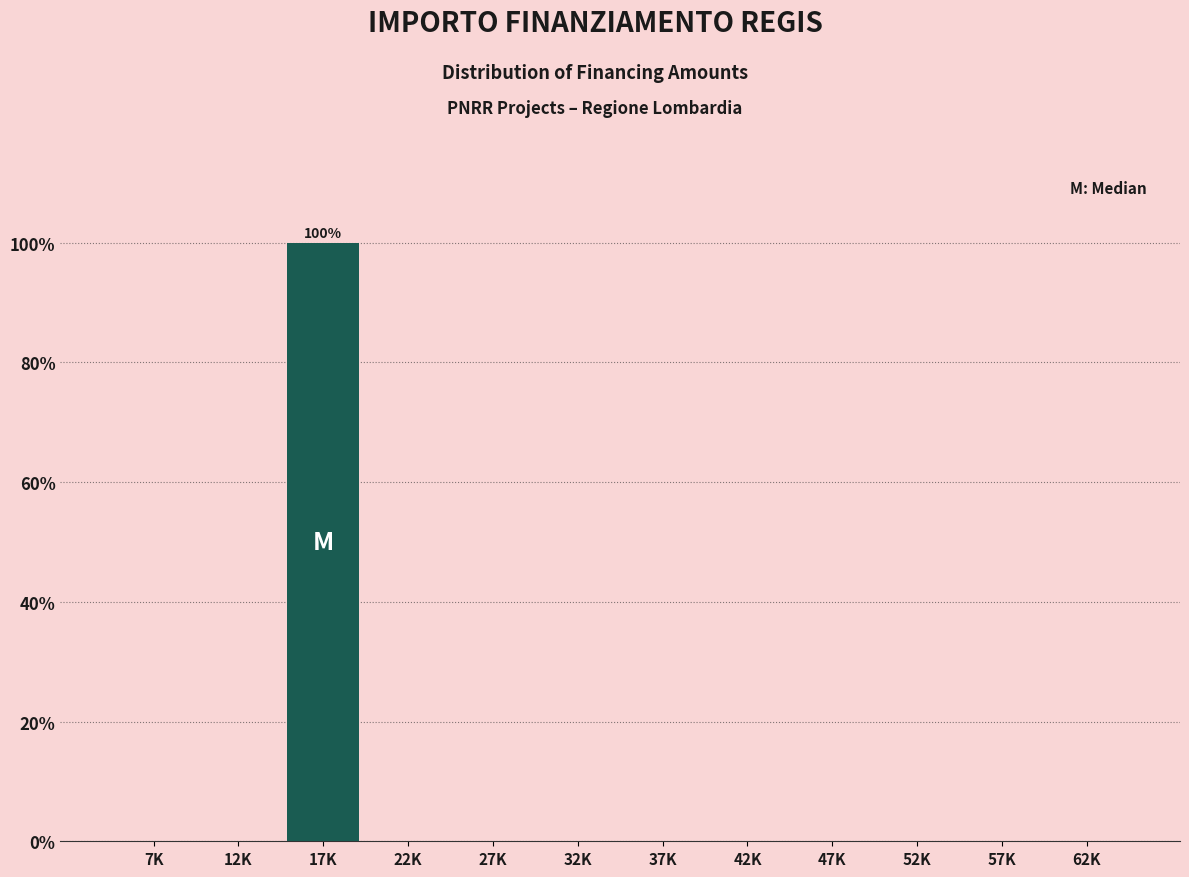

Reading right to left, list all the values displayed in this chart.

62K=0	57K=0	52K=0	47K=0	42K=0	37K=0	32K=0	27K=0	22K=0	17K=100	12K=0	7K=0